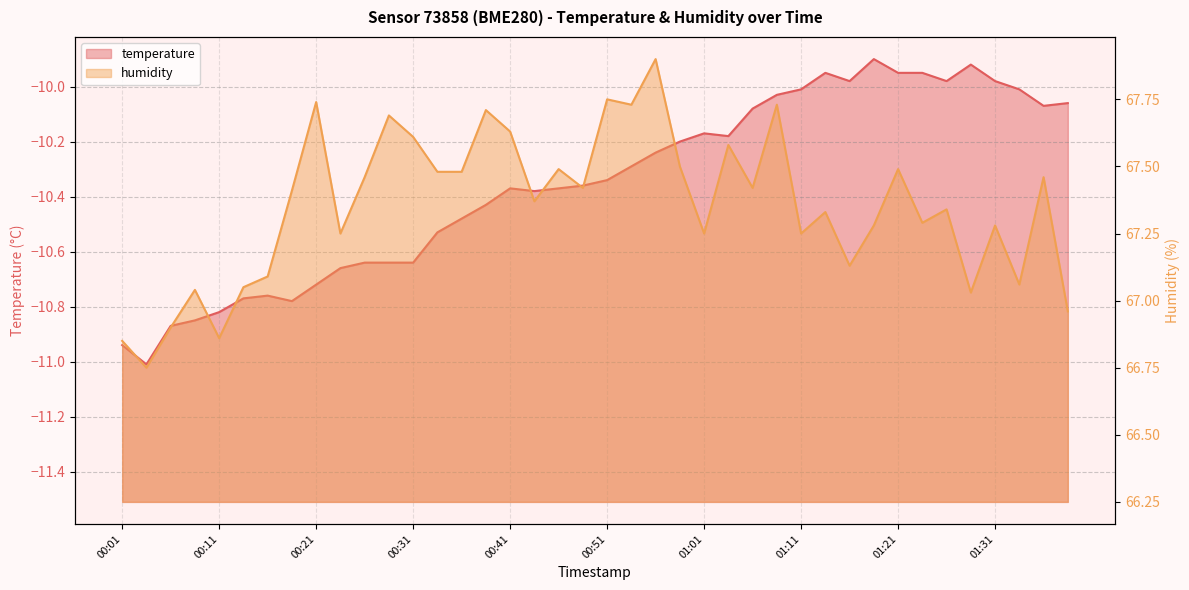

What is the minimum value for temperature?

-11.0